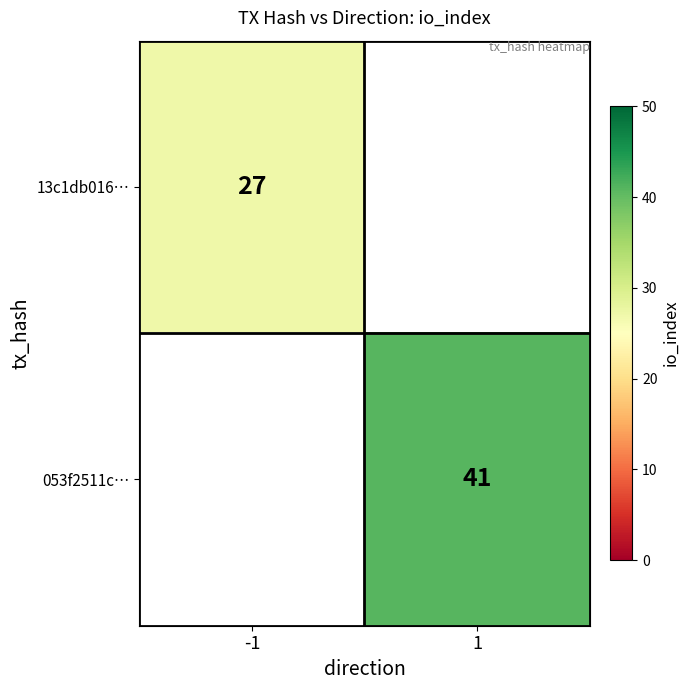

Is it true that 053f2511c… equals 41 at 1?

True